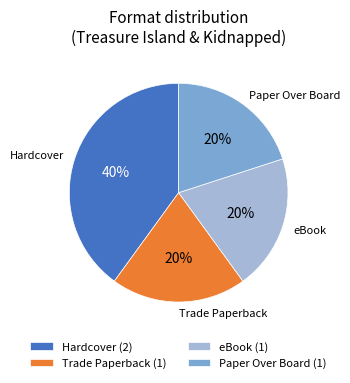

Is the sum of Hardcover and eBook greater than half?

Yes